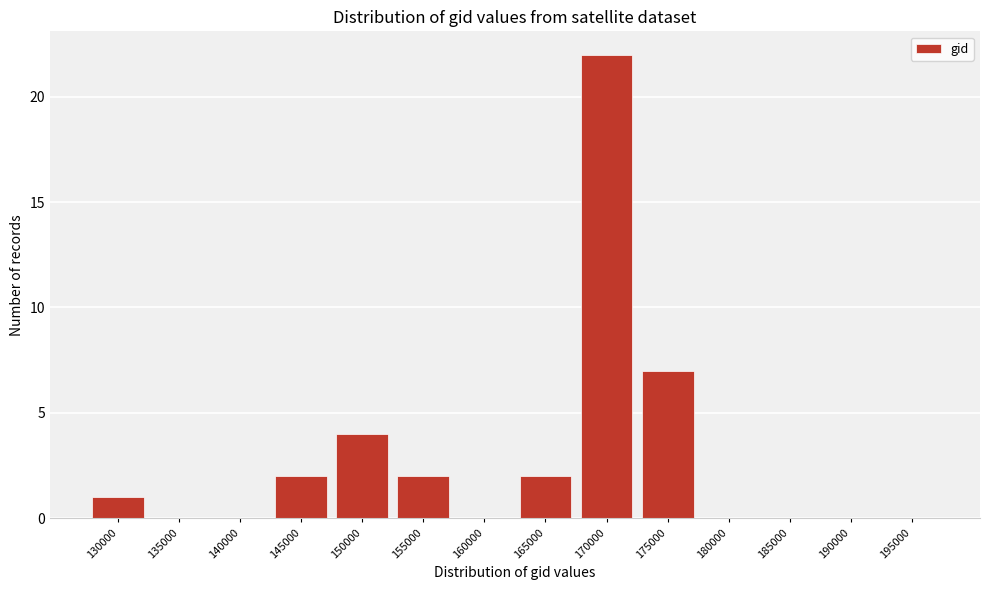

Reading right to left, extract all data points from this chart.

195000=0	190000=0	185000=0	180000=0	175000=7	170000=22	165000=2	160000=0	155000=2	150000=4	145000=2	140000=0	135000=0	130000=1